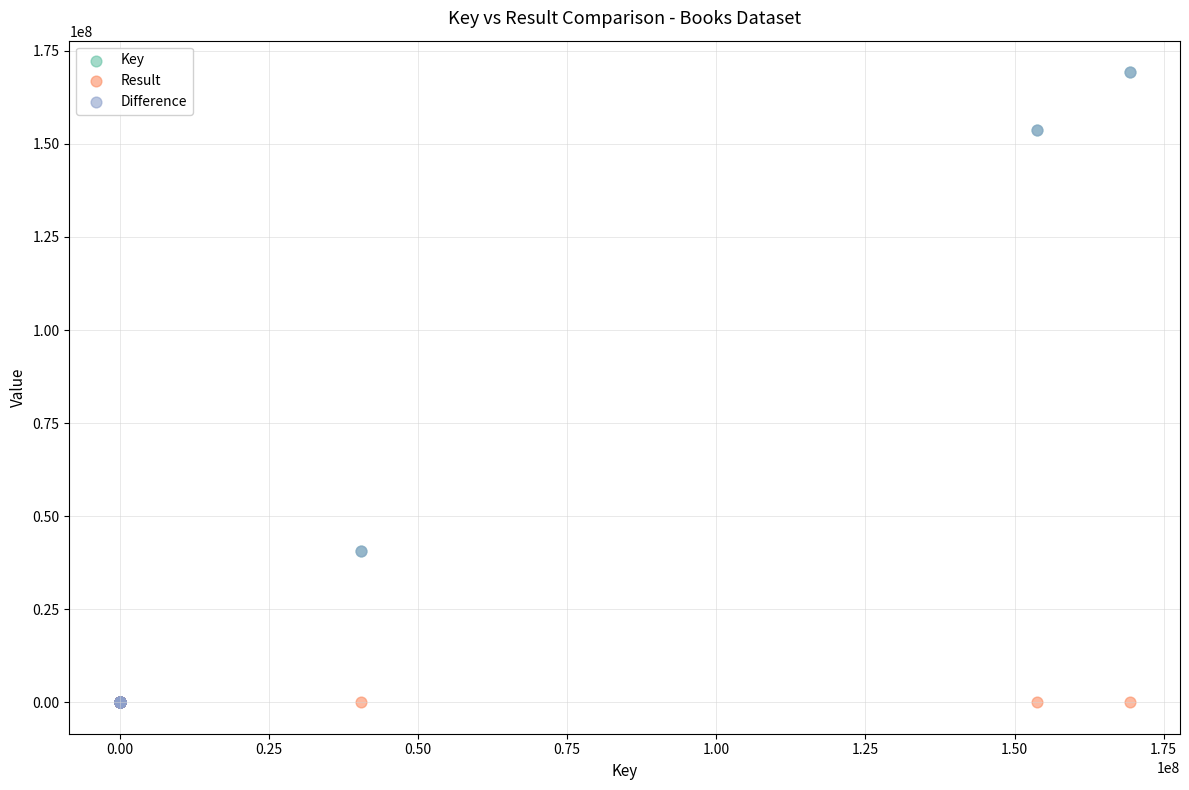

What are all the series names shown in the legend?

Key, Result, Difference